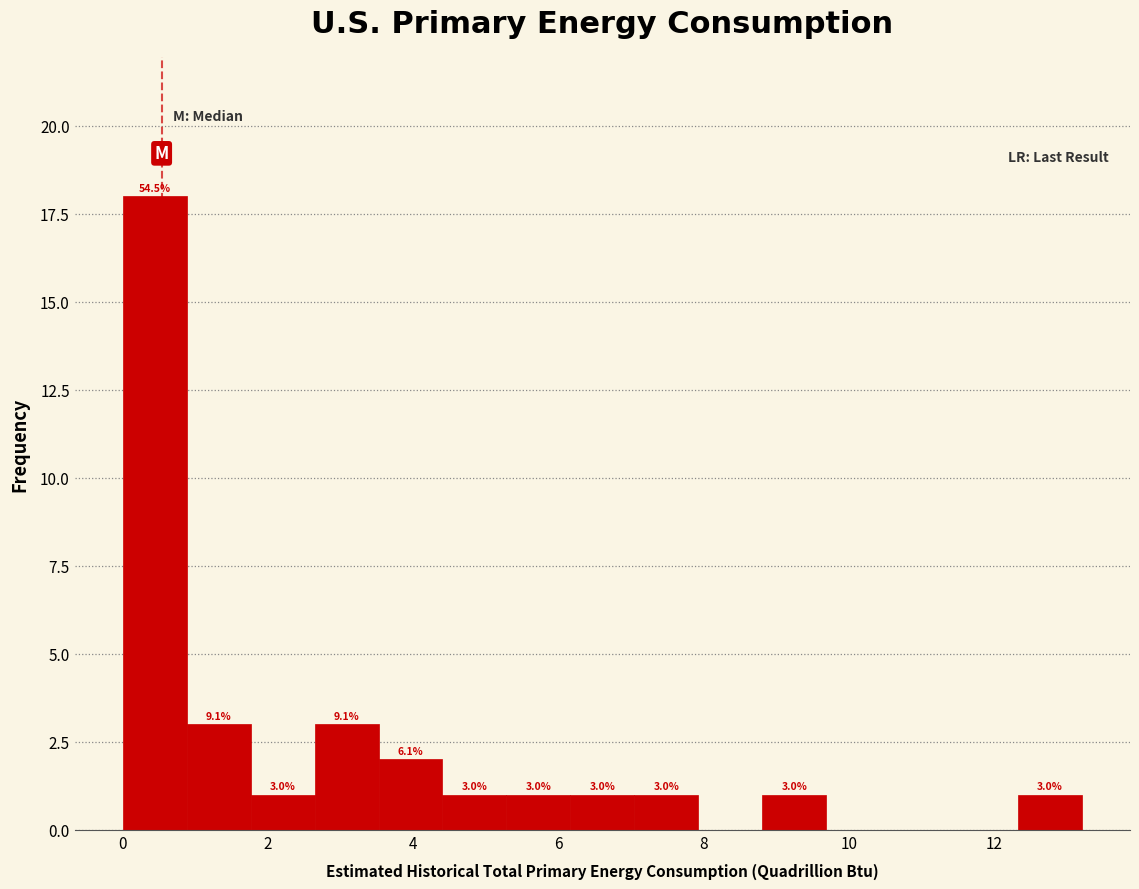

Which range on the x-axis has the tallest bar?

0.0 to 0.8